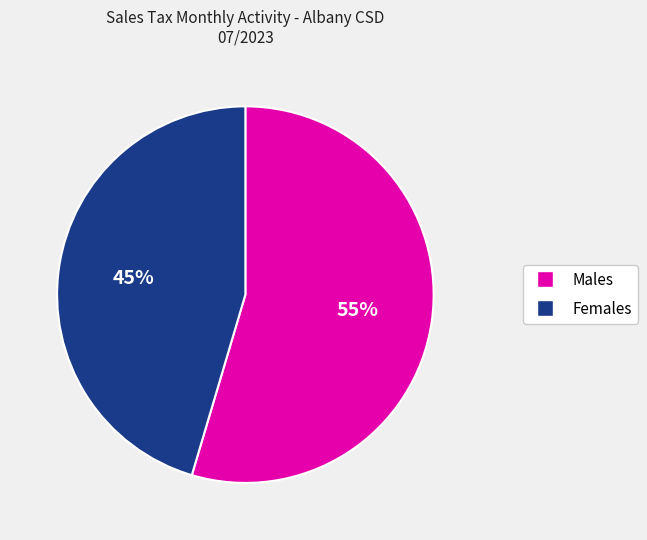

Which category has the biggest portion of the pie?

Males